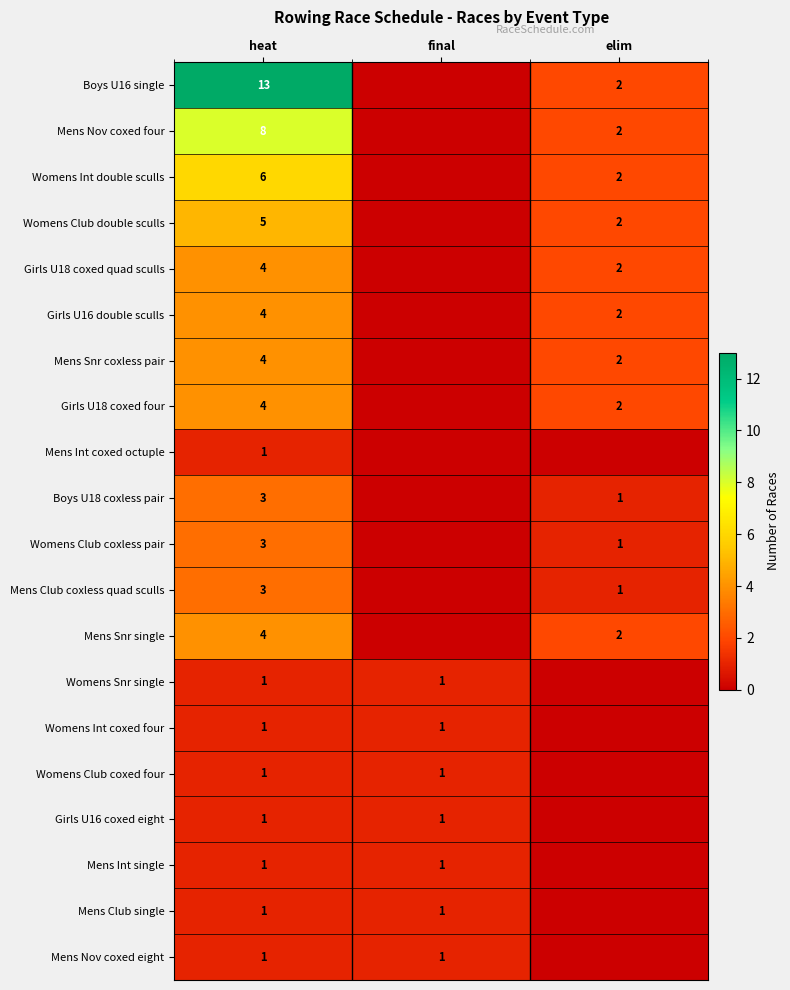

The Womens Club coxed four series shows 1 at final. True or false?

True